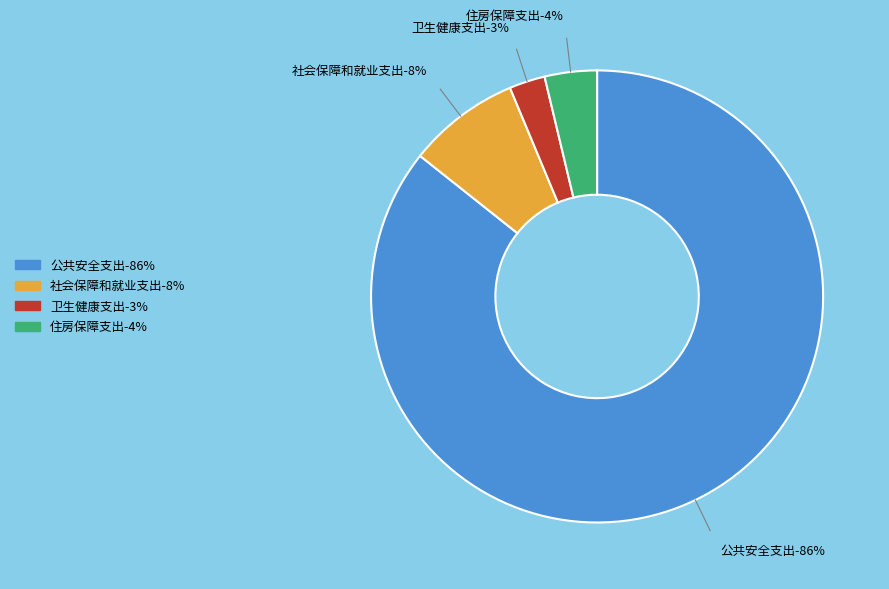

Is there a majority slice in this chart?

Yes